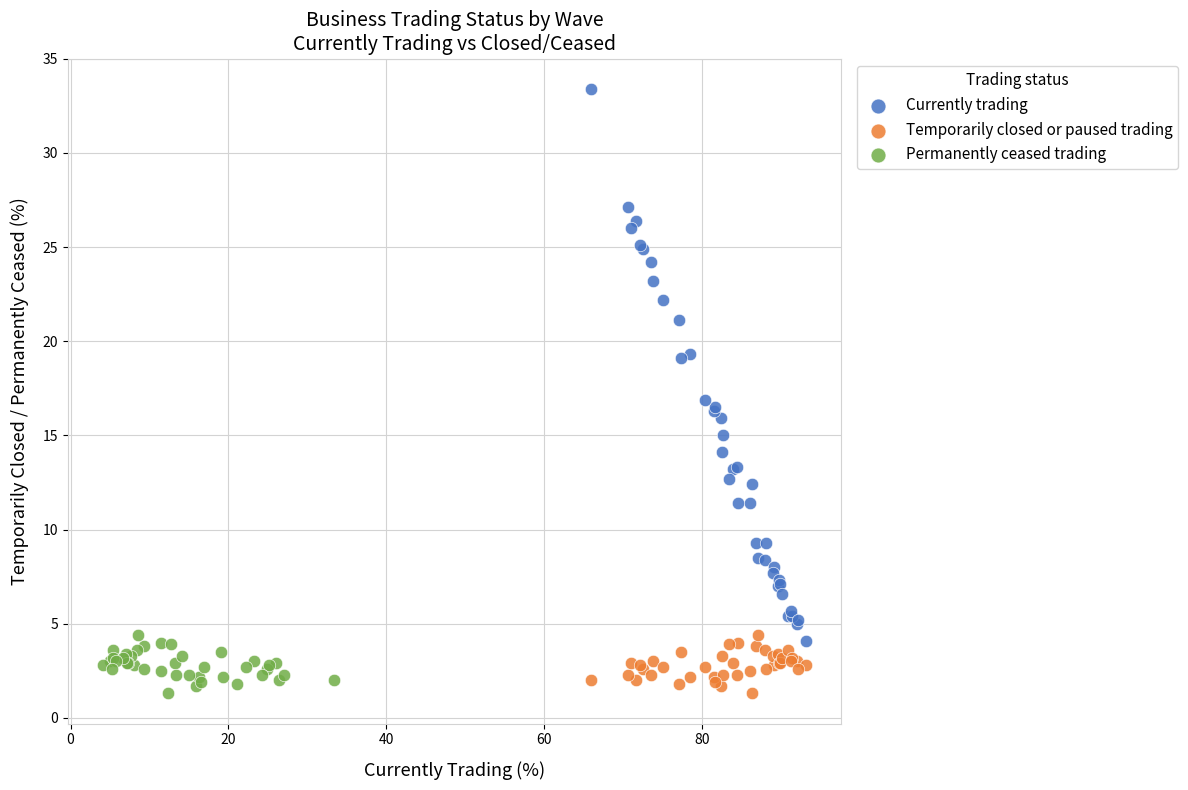

Which series has the widest spread of Y values?

Currently trading